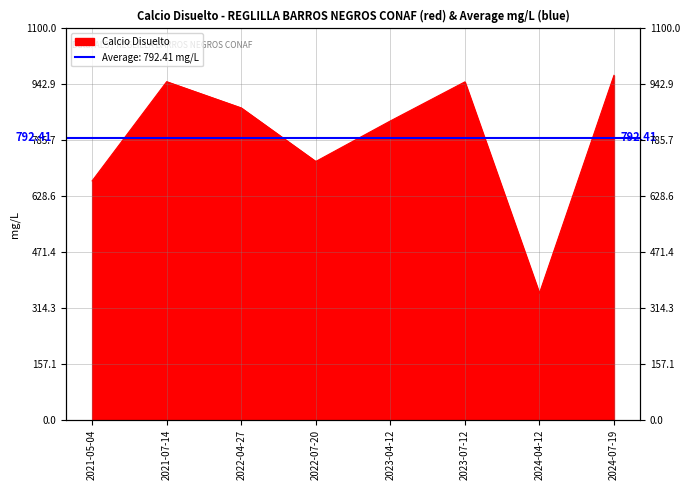

What position from the left is 2024-04-12?

7